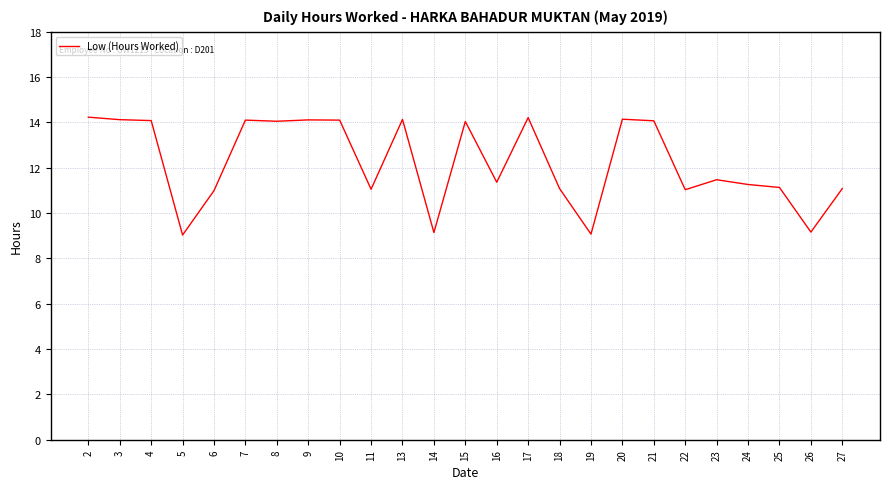

The value at 16 is 11.4. True or false?

True